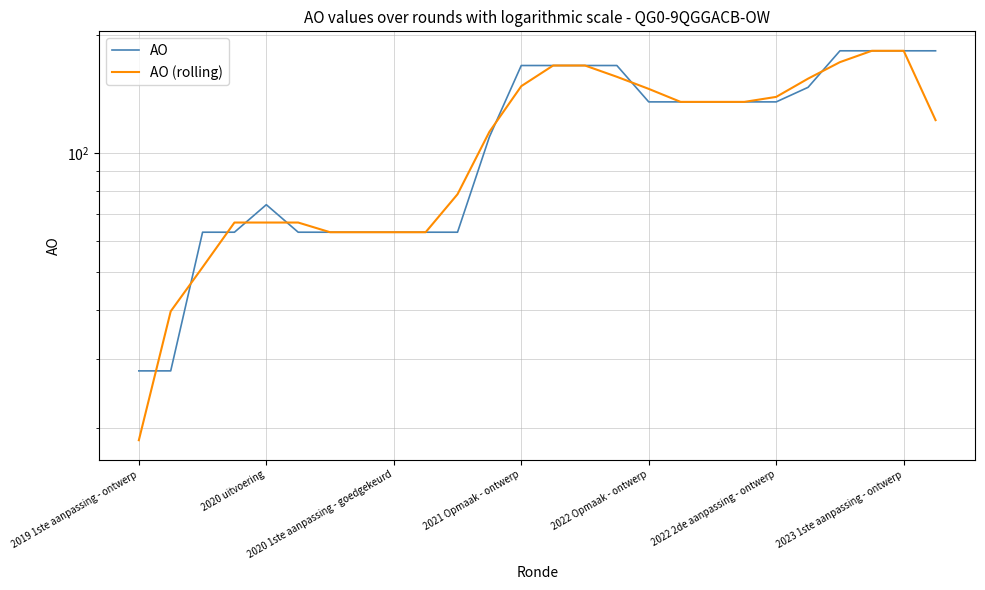

True or false: AO has a value of 49.9 at 2020 uitvoering.

False